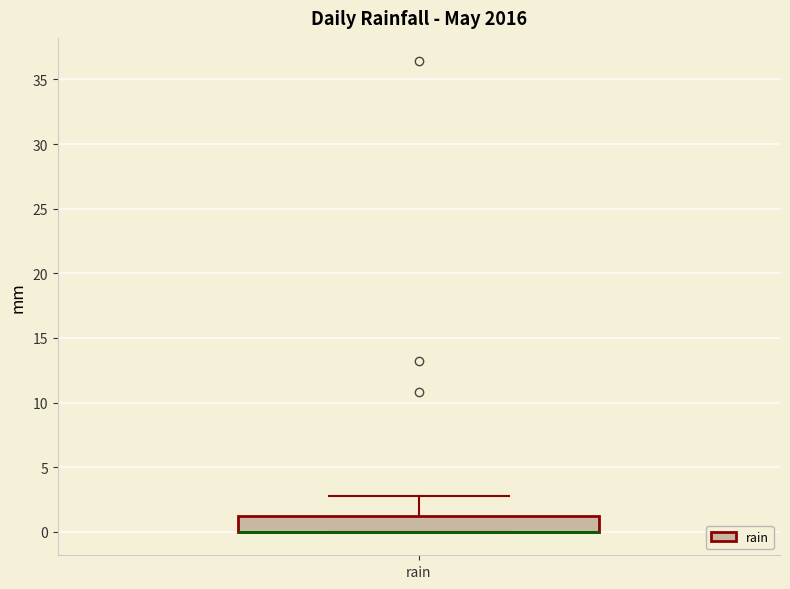

Where is the lower edge of the box for rain on the y-axis? The values are not printed on the chart, so give them approximately, as read against the axis.

0.0